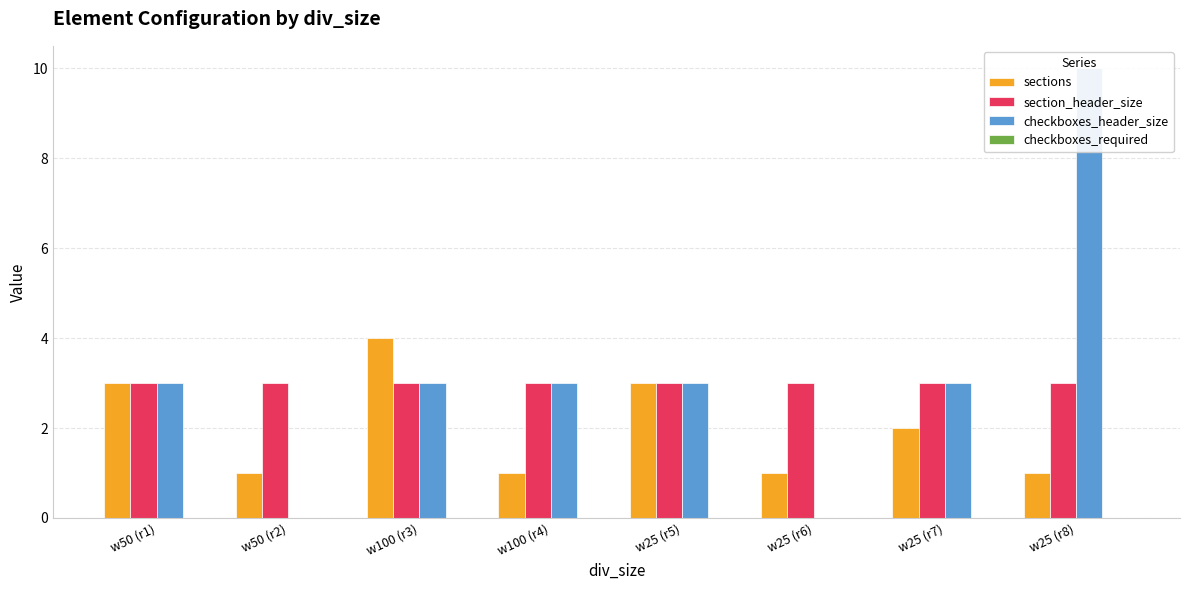

Where does the checkboxes_header_size series first go above 3?

w25 (r8)